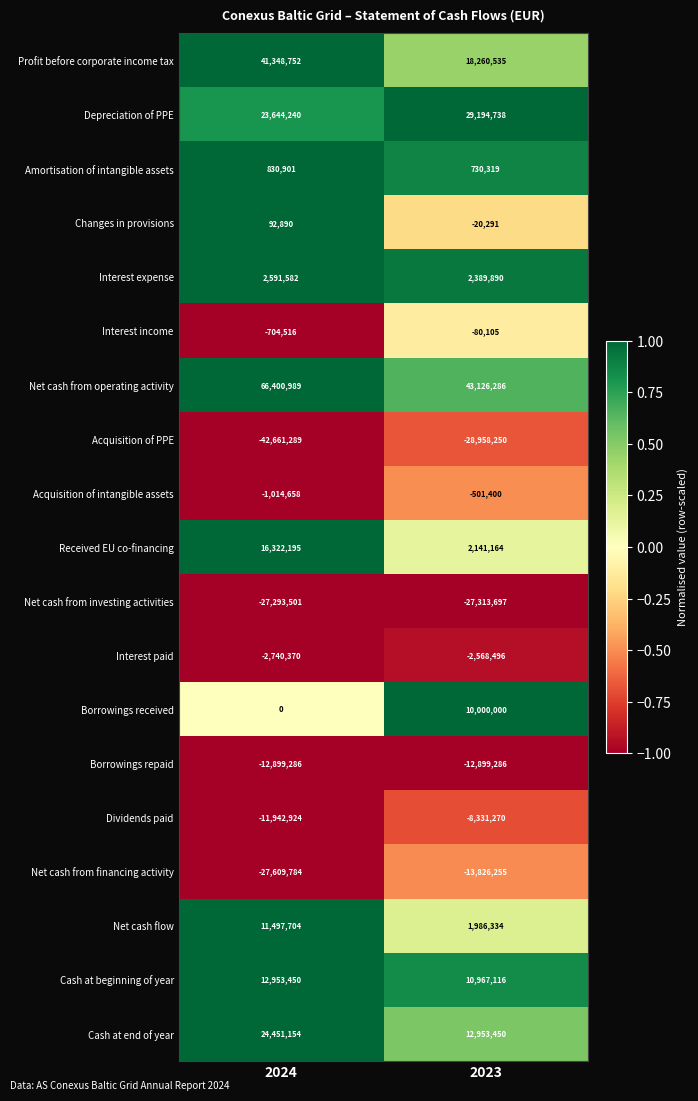

What is the approximate value of Dividends paid at 2023, to the nearest 10?

-8331270